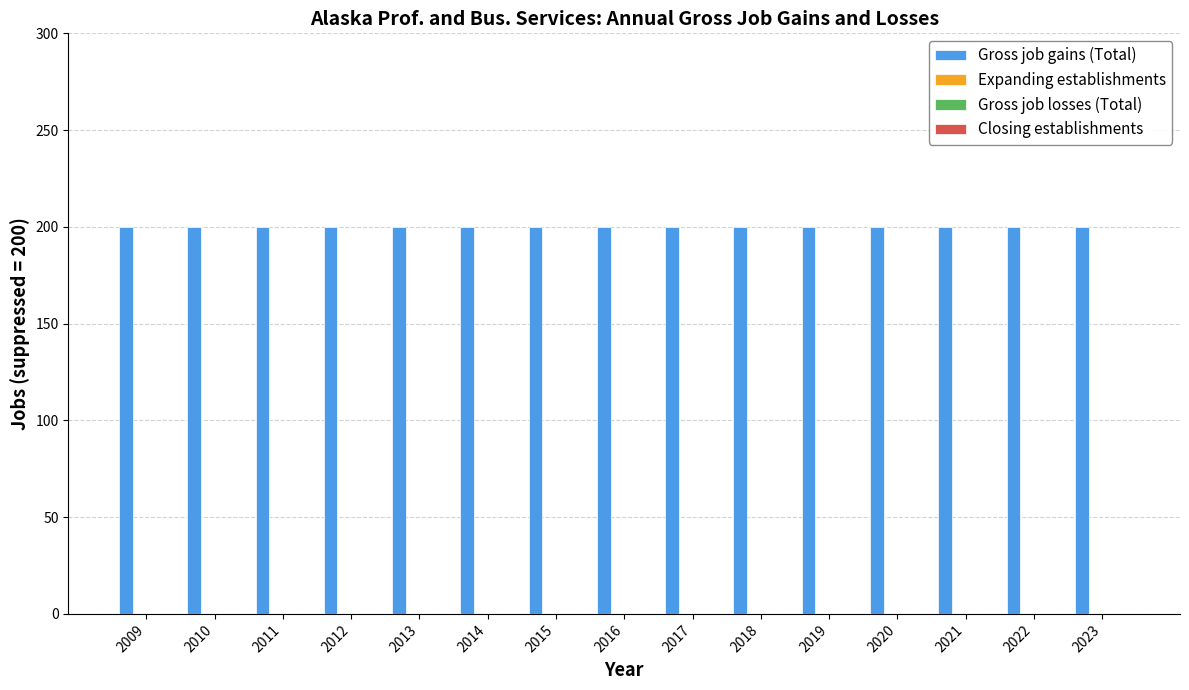

Does the chart contain stacked bars?

No